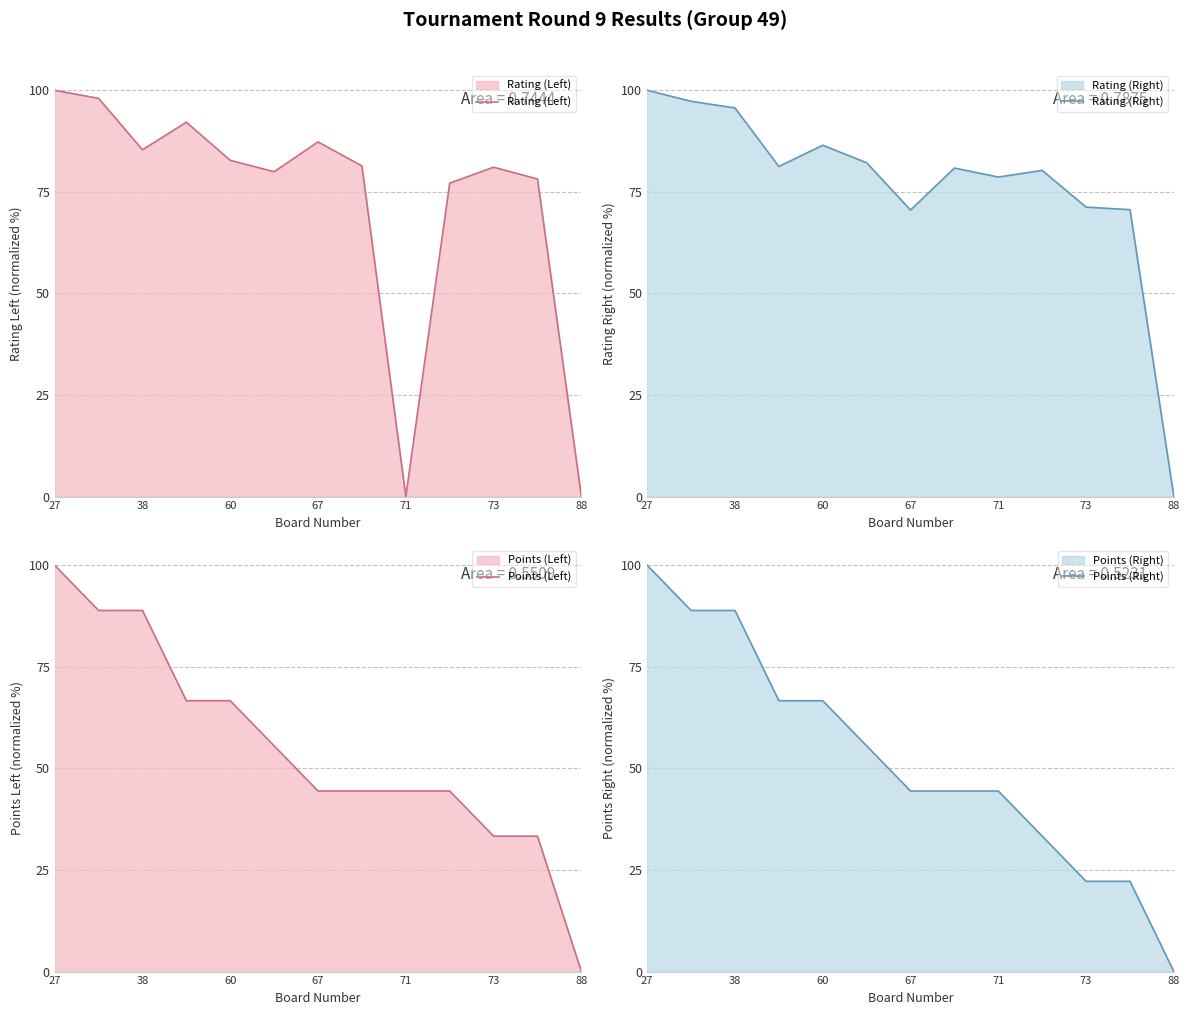

What are all the series names shown in the legend?

Rating (Left), Rating (Right), Points (Left), Points (Right)